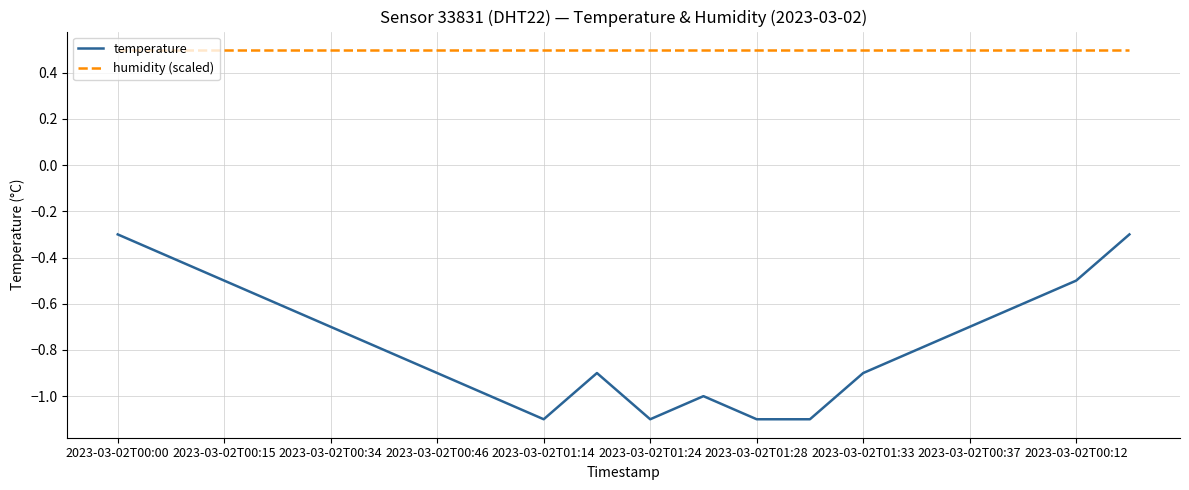

Which series has the largest total across all categories?

humidity (scaled)